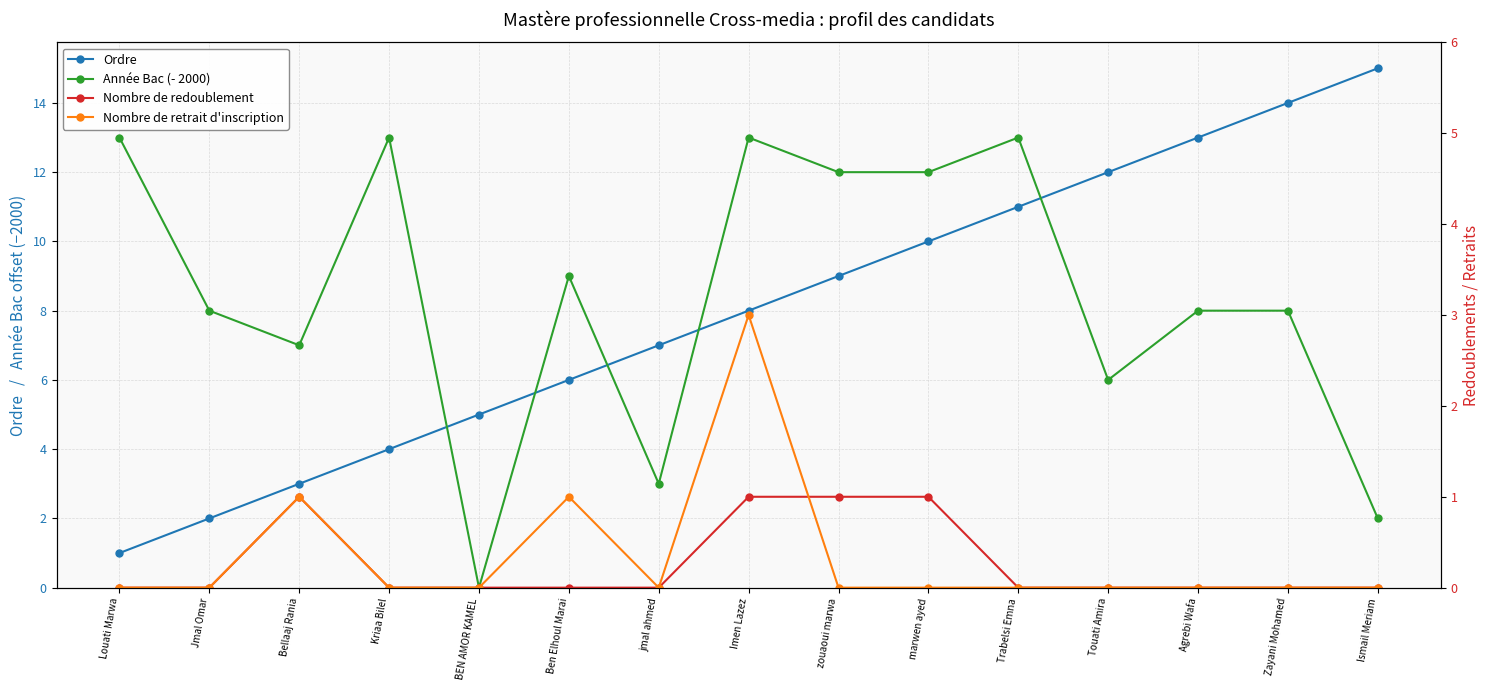

At Imen Lazez, list the series in order from smallest to largest.

Nombre de redoublement, Nombre de retrait d'inscription, Ordre, Année Bac (- 2000)